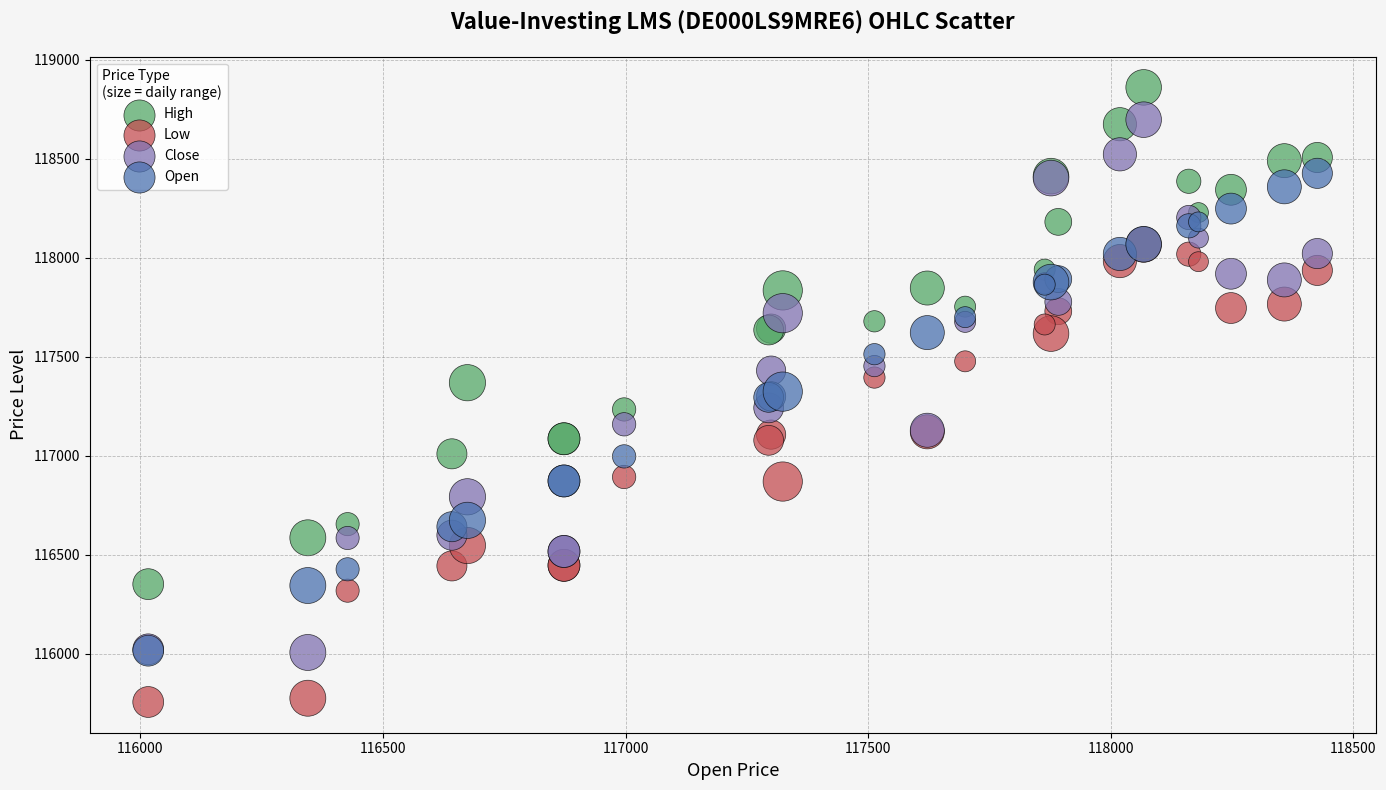

What are all the series names shown in the legend?

High, Low, Close, Open